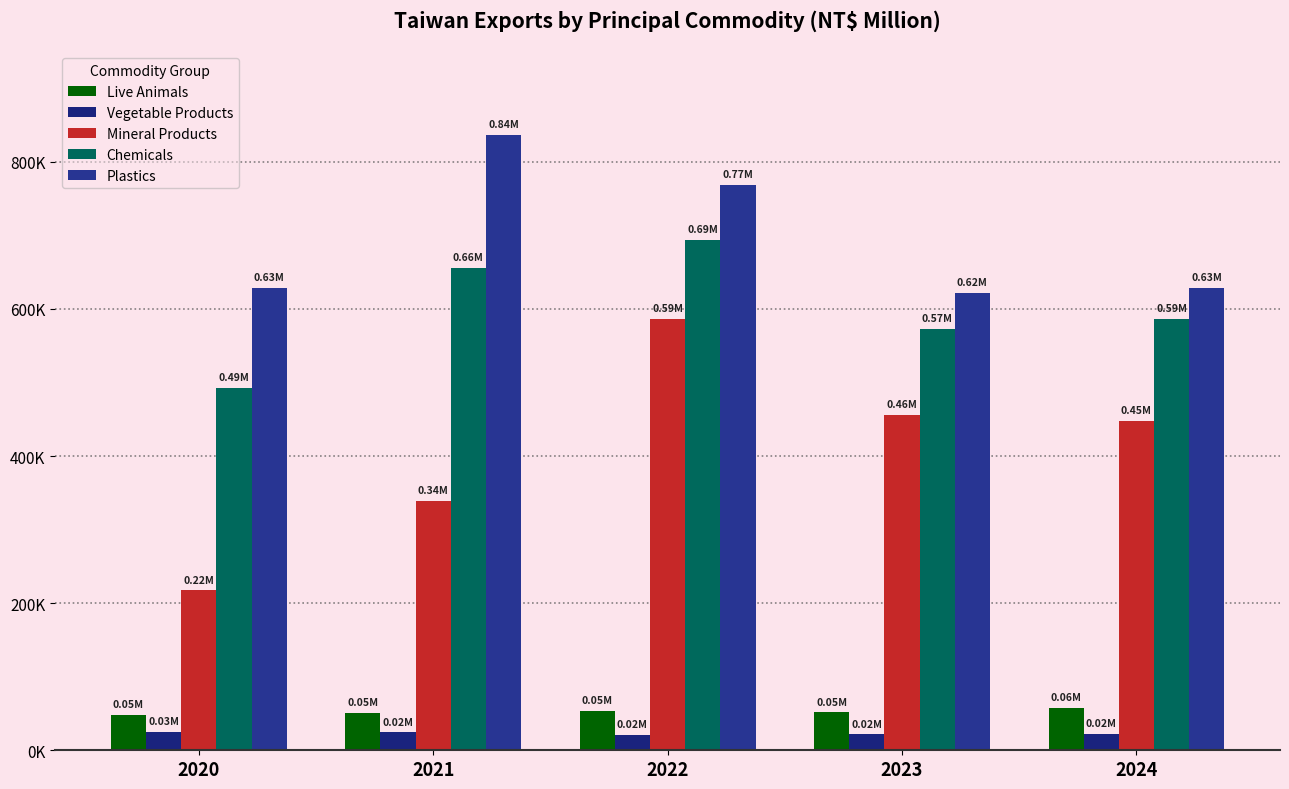

Which has a higher value, 2022 or 2021?

2022